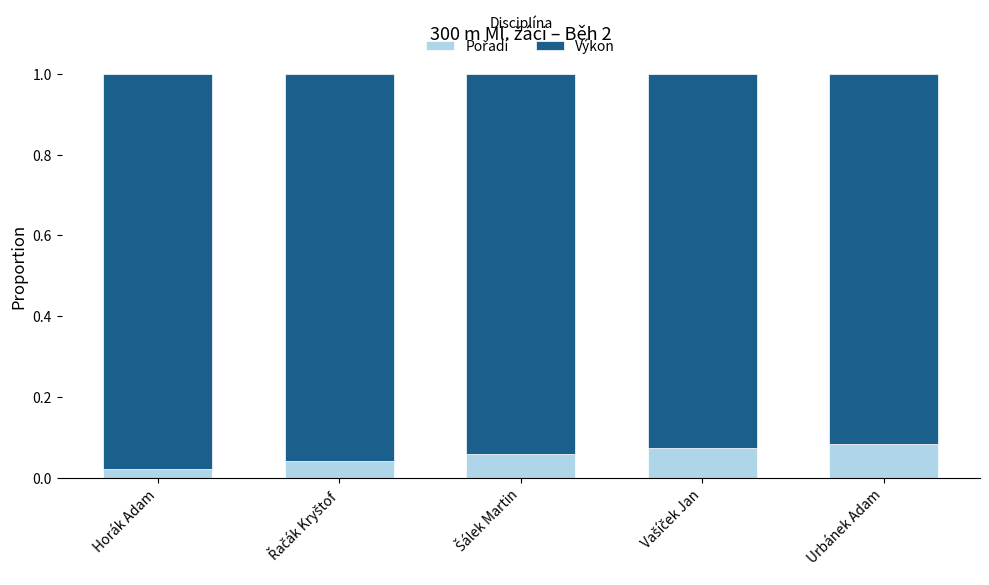

At Šálek Martin, list the series in order from largest to smallest.

Výkon, Pořadí